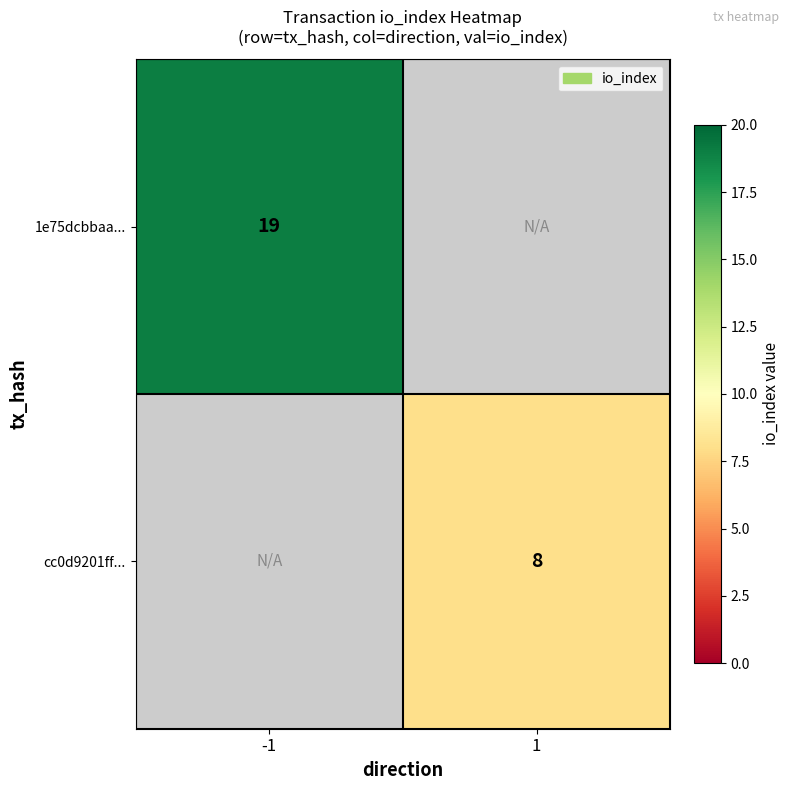

The 1e75dcbbaa... series shows 19 at -1. True or false?

True